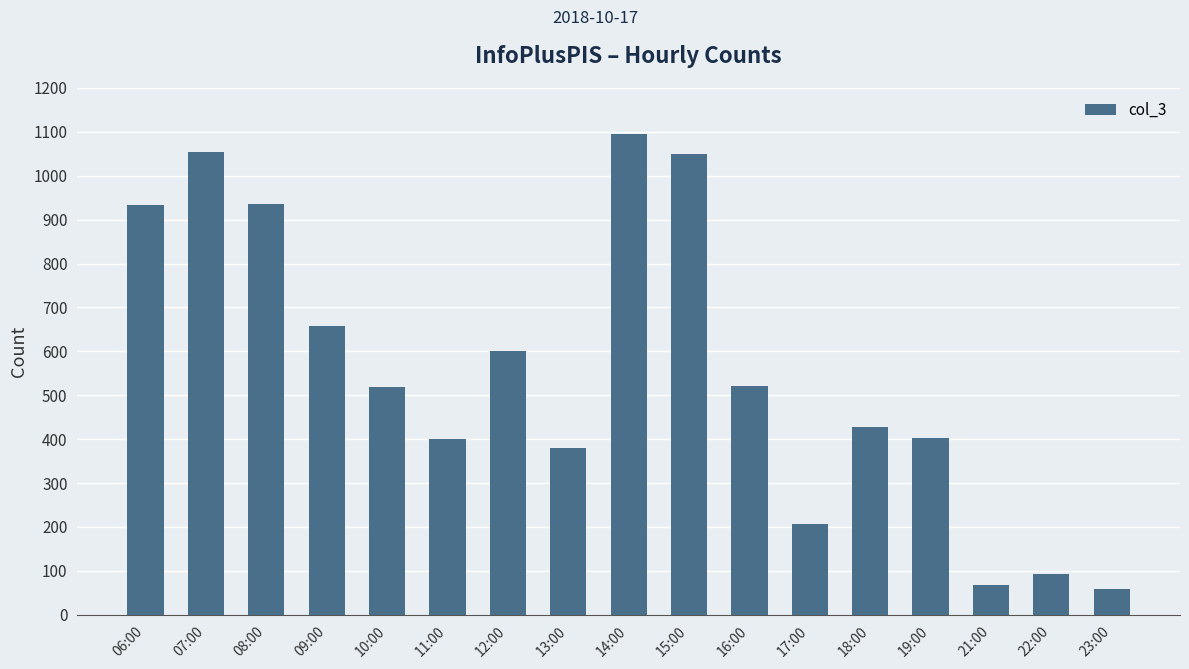

How many categories are shown in the chart?

17